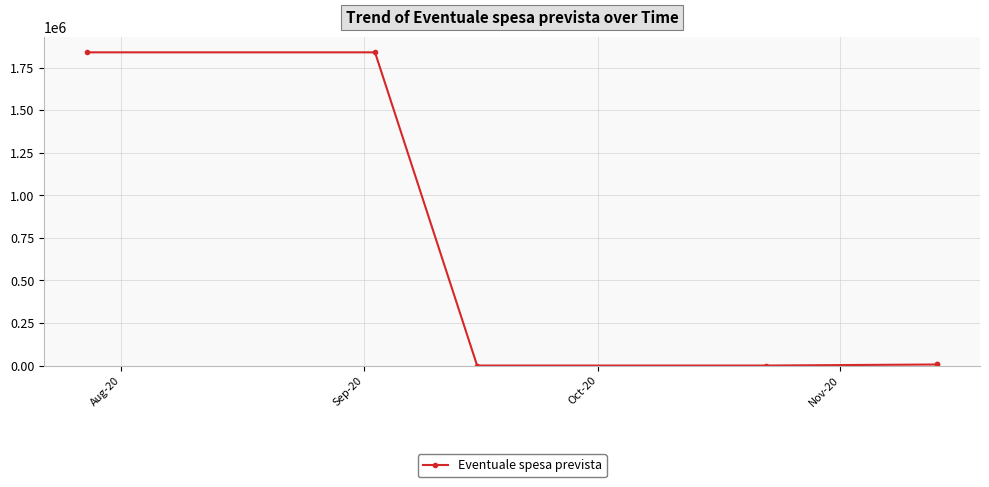

What is the value of the 1st point from the left?

1840527